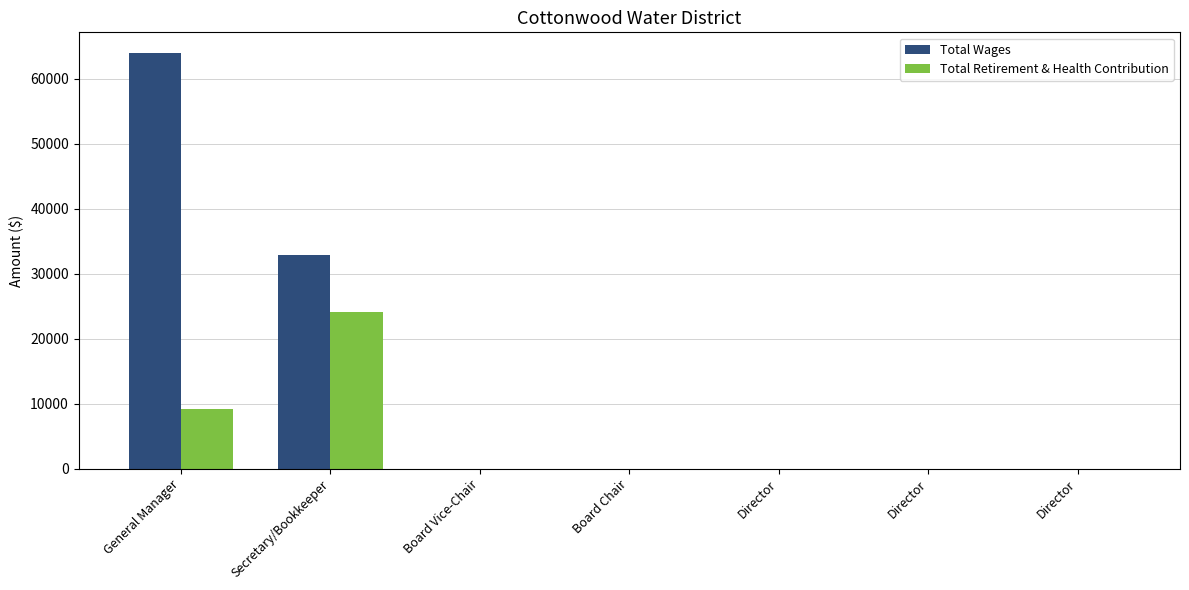

How many data points in Total Retirement & Health Contribution are above 0?

2